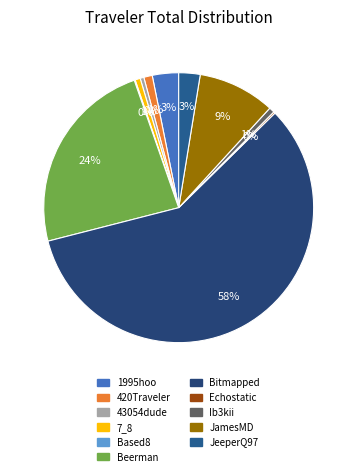

Combined, what portion of the pie is 43054dude and 7_8?

1.1%